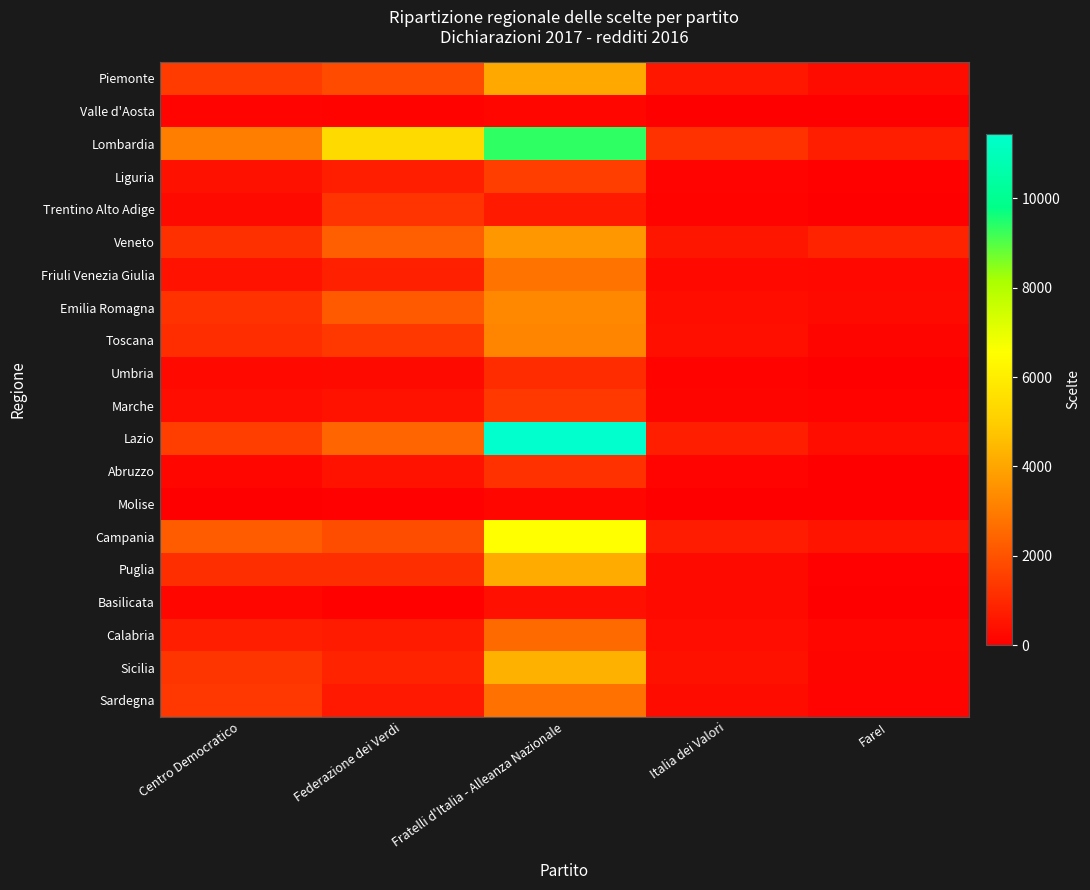

At which category is the sum across all series the highest?

Fratelli d'Italia - Alleanza Nazionale